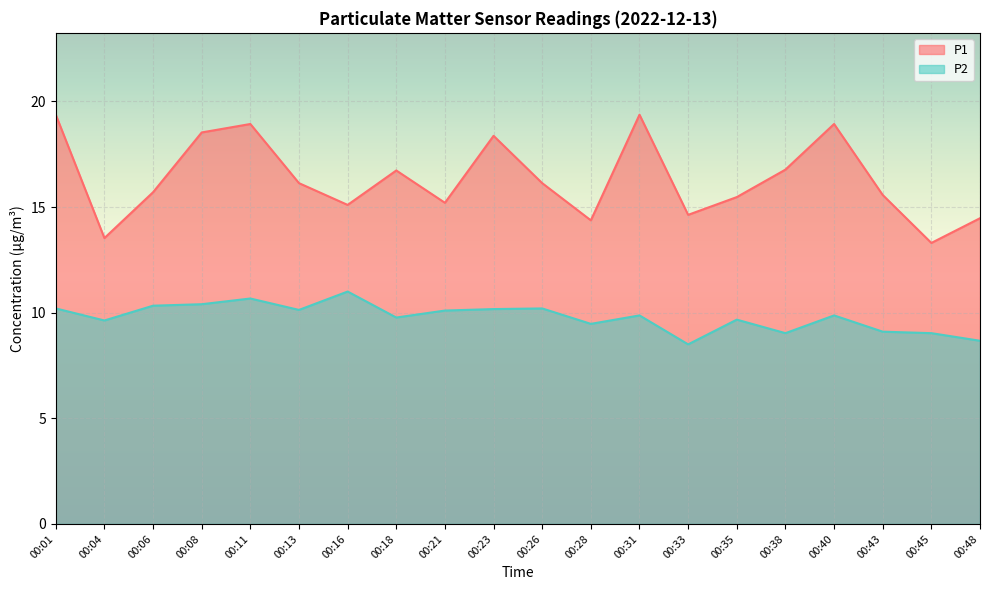

How many lines are shown in the chart?

2